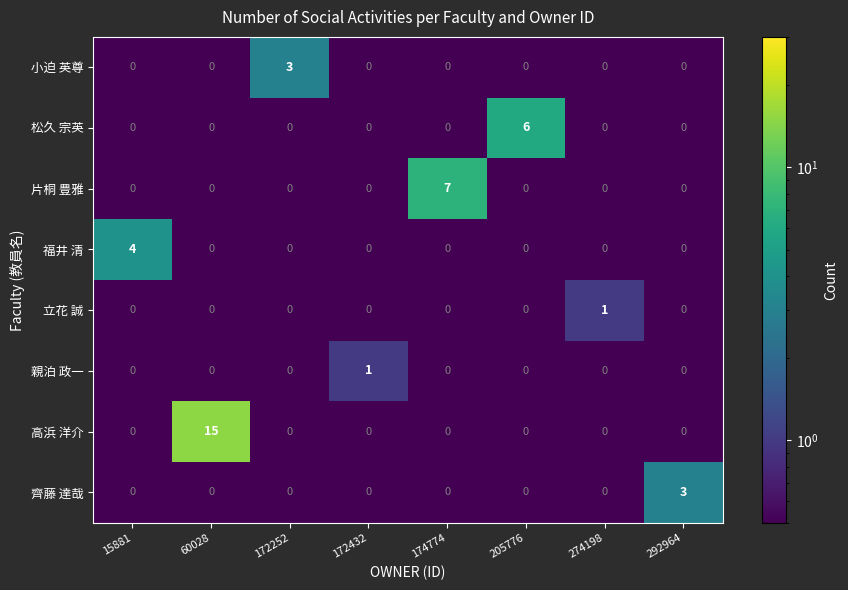

What is the sum of all 齊藤 達哉 values?

3